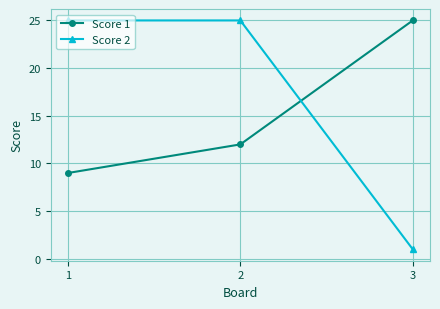

Reading left to right, transcribe all the data shown in this chart.

Score 1: 1=9	2=12	3=25
Score 2: 1=25	2=25	3=1